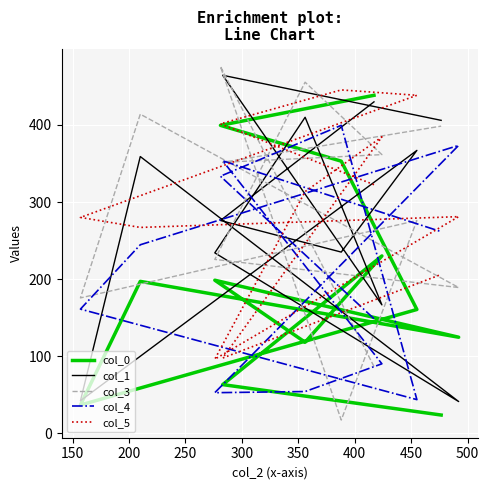

What is the average value of the col_4 series?

209.6